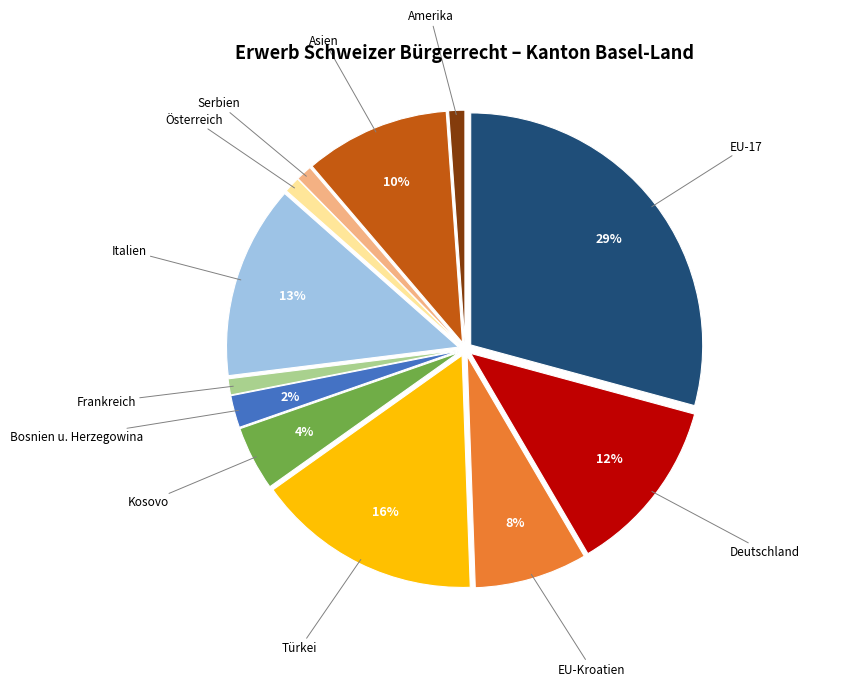

Does any single category account for the majority?

No